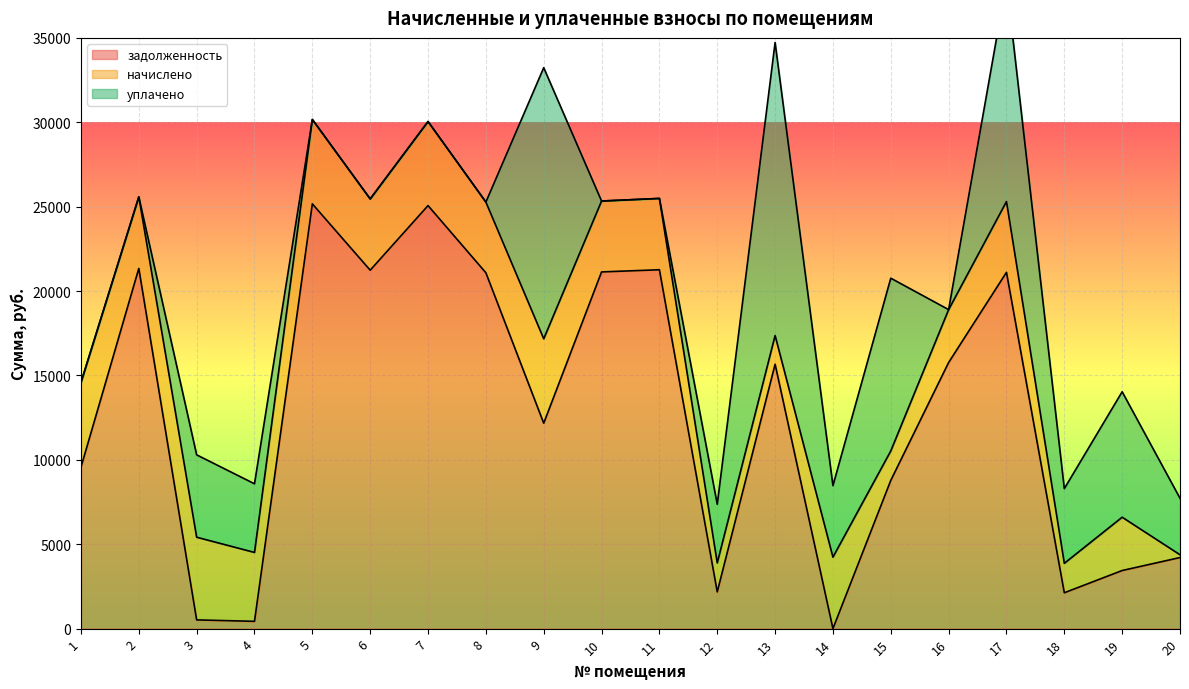

The value of задолженность at 1 is 6011.5. True or false?

False